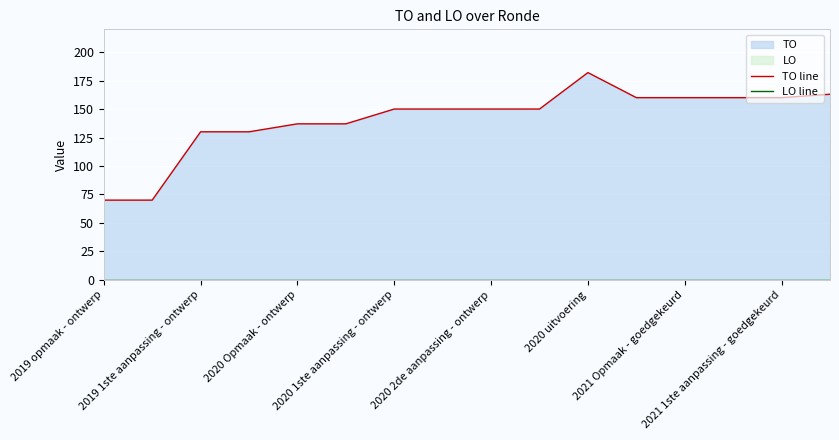

Which series has the largest range (max minus min)?

TO line